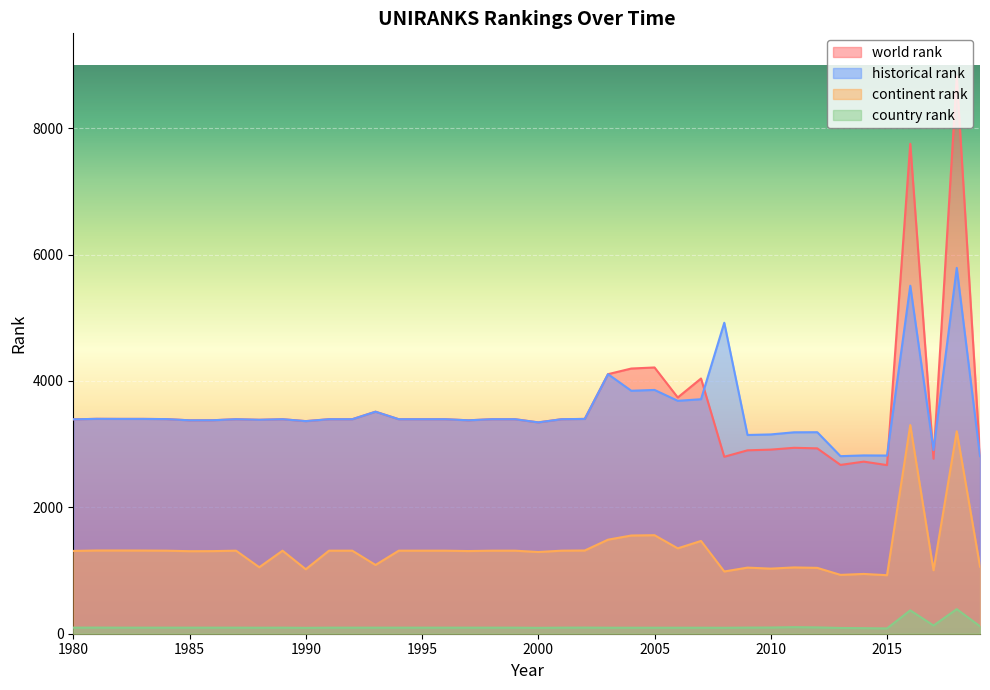

What are all the series names shown in the legend?

world rank, historical rank, continent rank, country rank